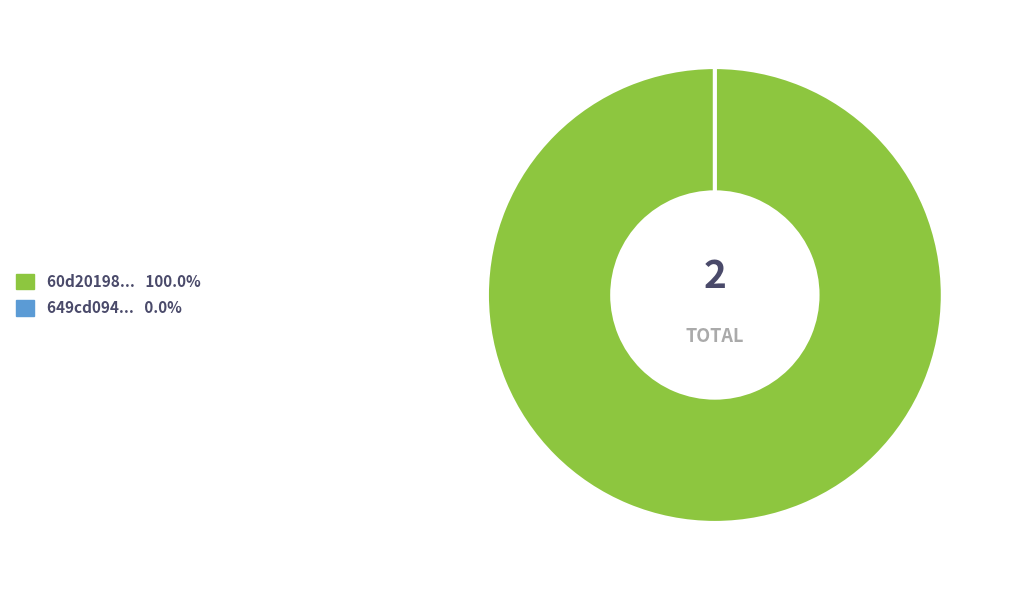

Rank the categories by value from highest to lowest.

60d201980781901de9633260, 649cd094078190ea992176ed